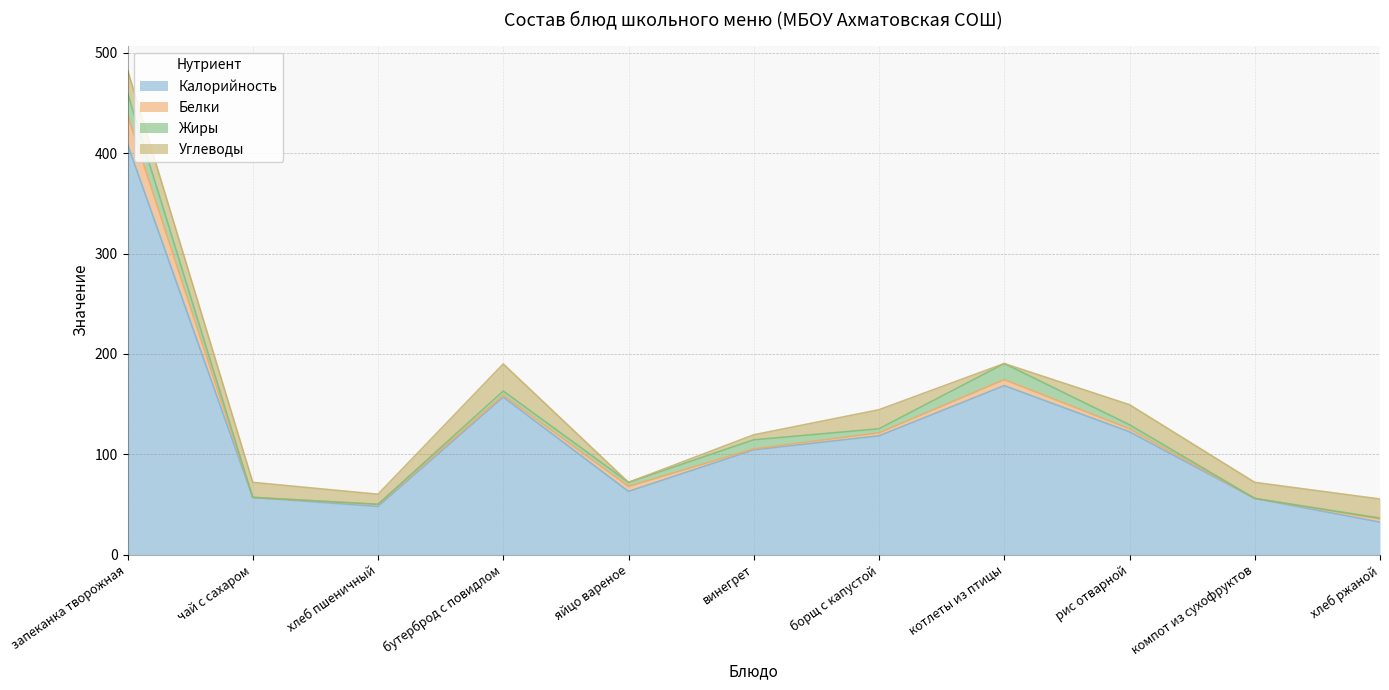

Is the value of Углеводы at котлеты из птицы greater than the value of Калорийность at запеканка творожная?

No